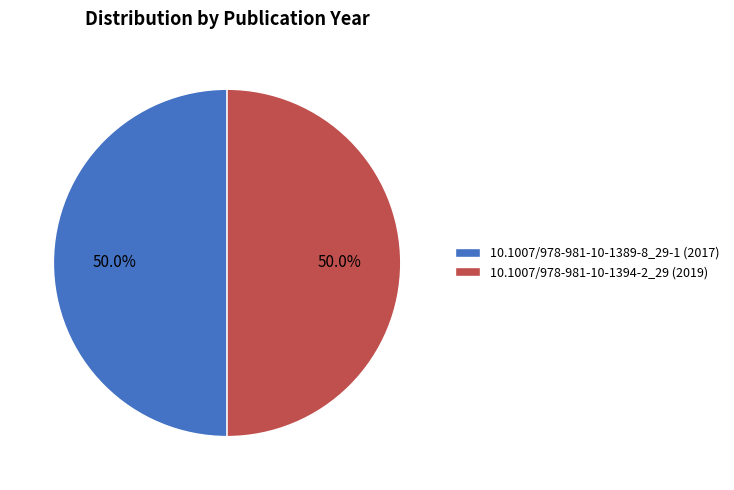

How many slices are in this pie chart?

2